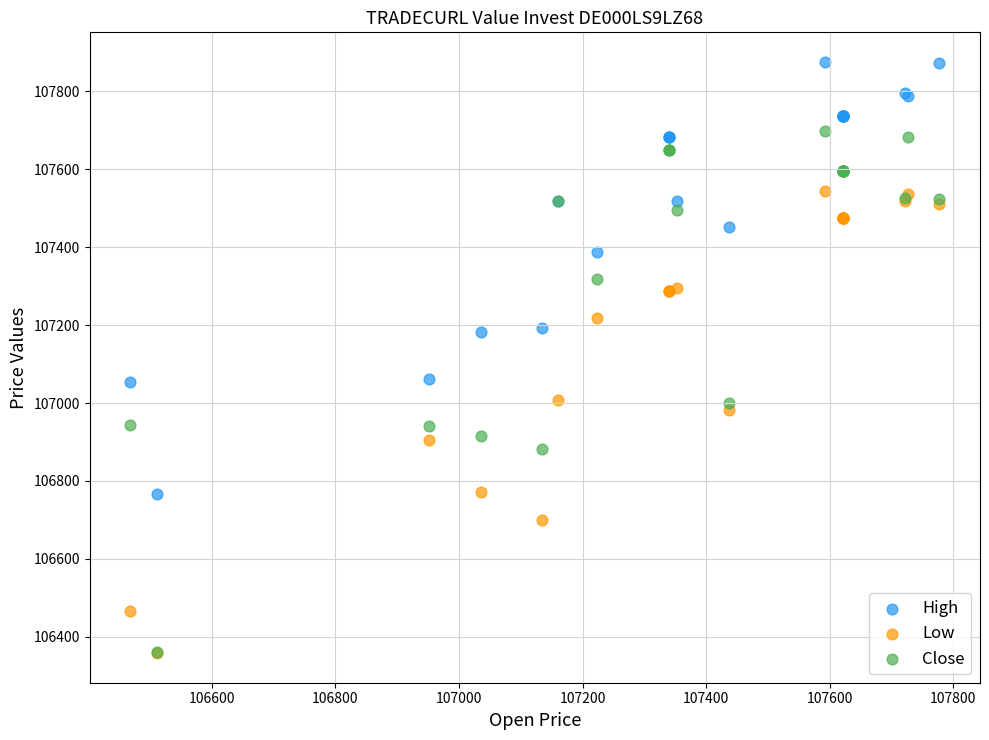

Which series has the widest spread of Y values?

Close